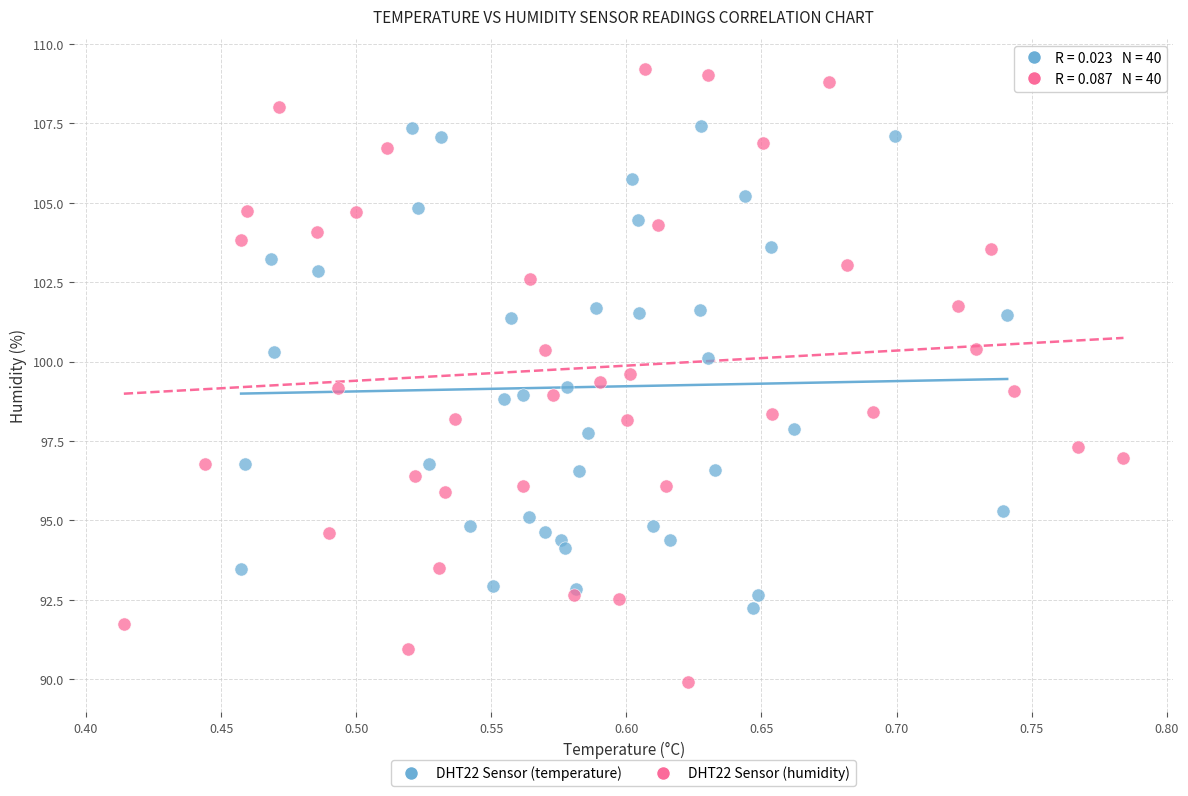

Which series reaches the minimum Y coordinate?

DHT22 Sensor (humidity)